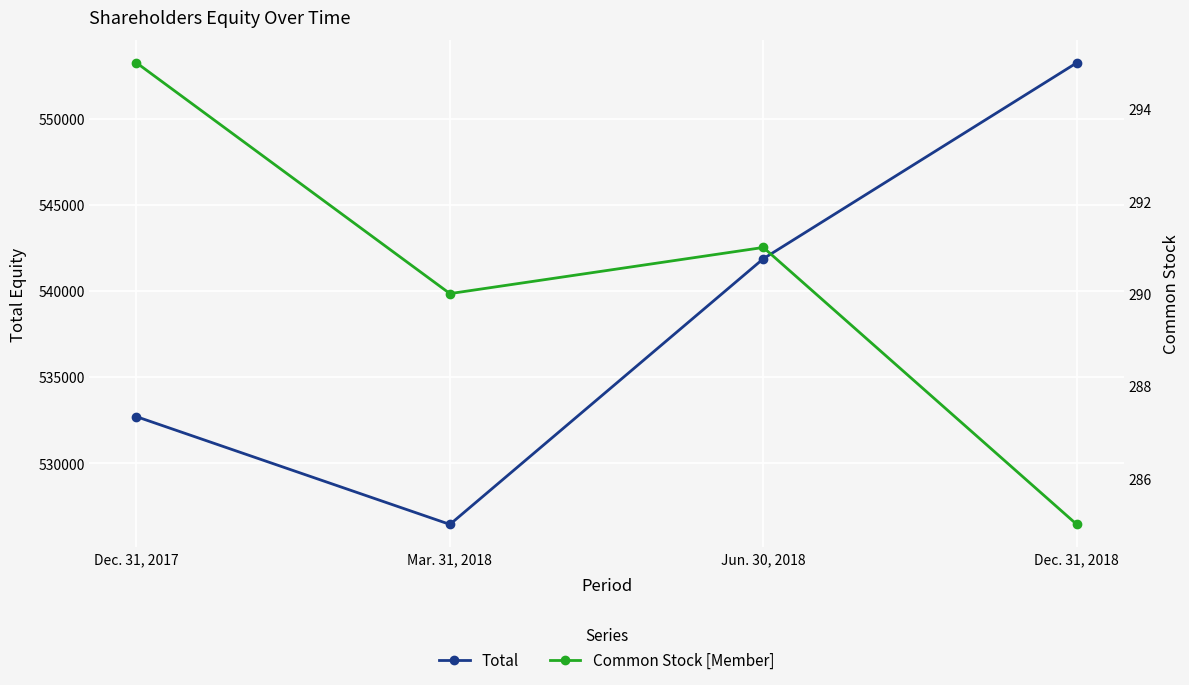

What is the total value across all series at Jun. 30, 2018?

542161